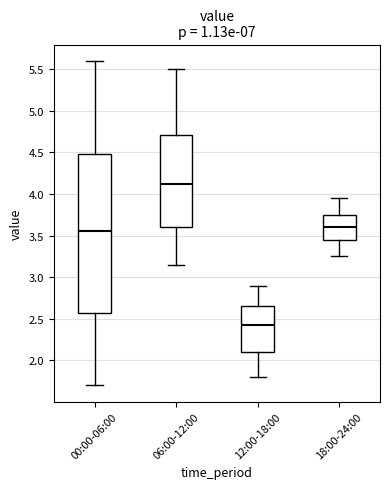

Reading left to right, read every box against the y-axis: the position of its median line, the range the box covers, and the ends of its whiskers. The values are not printed on the chart, so give them approximately, as read against the axis.

00:00-06:00: median 3.55, box 2.60 to 4.50, whiskers 1.70 to 5.60
06:00-12:00: median 4.15, box 3.60 to 4.70, whiskers 3.15 to 5.50
12:00-18:00: median 2.45, box 2.10 to 2.65, whiskers 1.80 to 2.90
18:00-24:00: median 3.60, box 3.45 to 3.75, whiskers 3.25 to 3.95